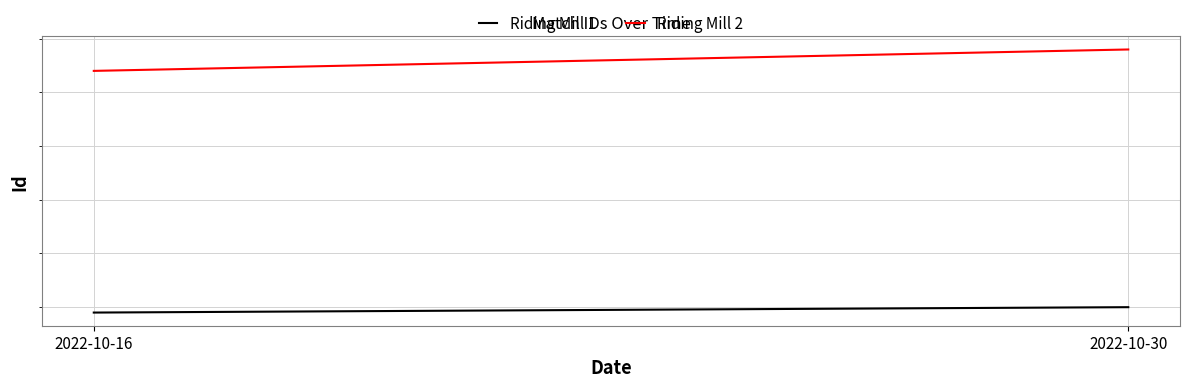

At which label does Riding Mill 1 reach its peak?

2022-10-30